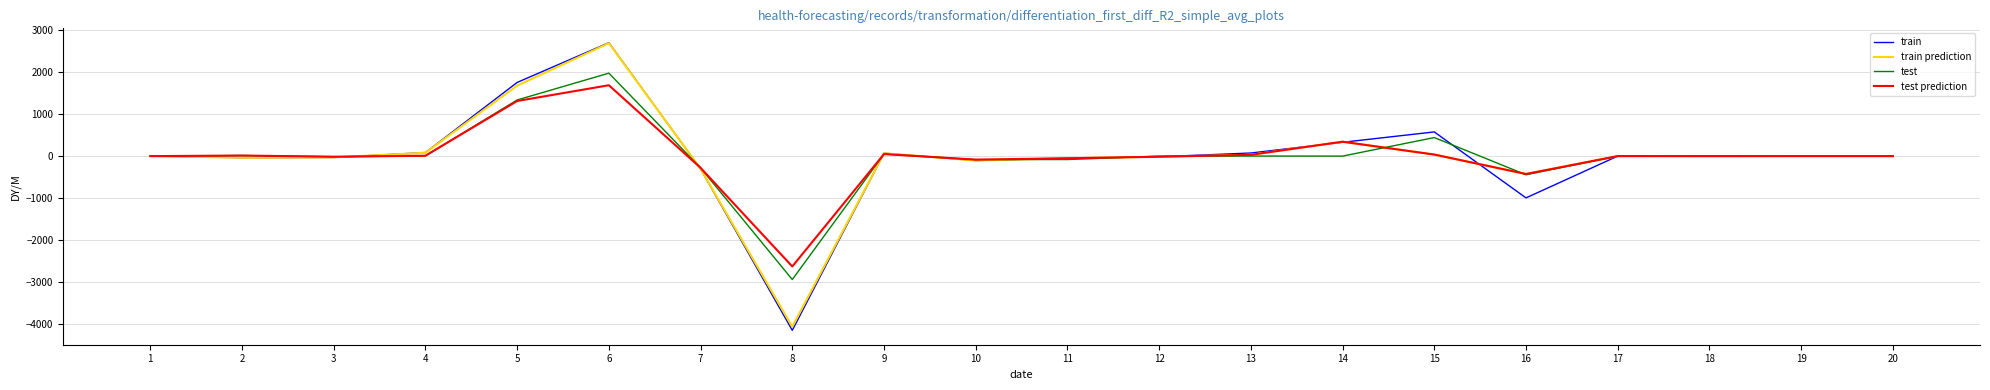

Is the value of train at 17 greater than the value of train prediction at 6?

No